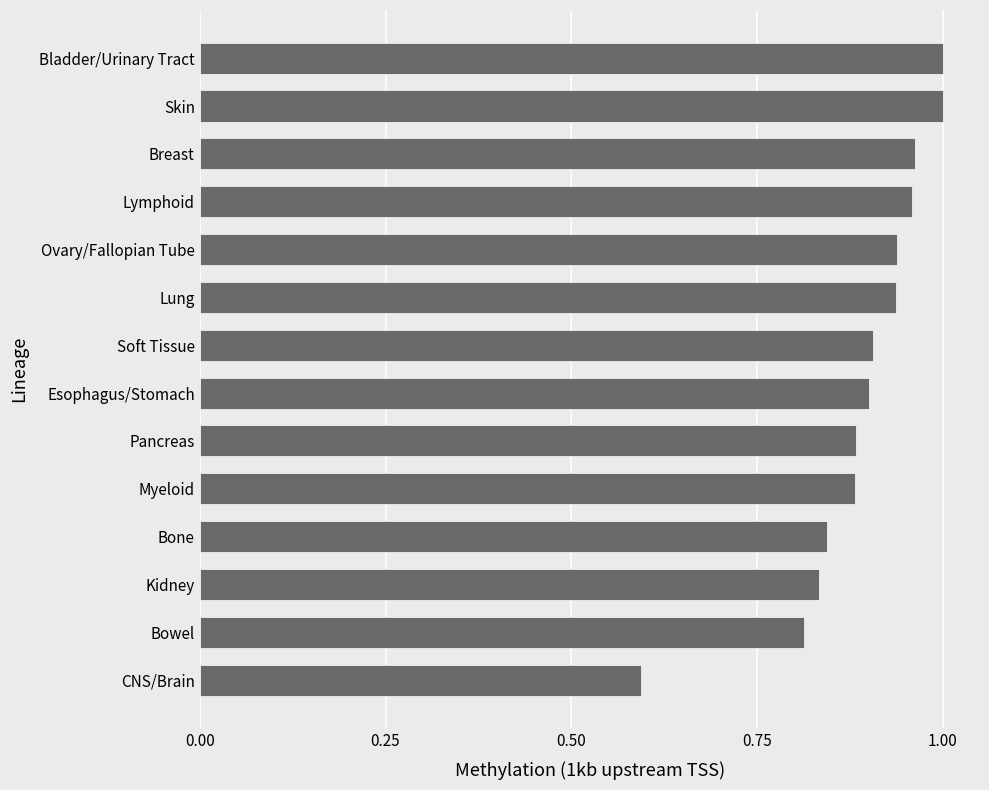

At which category does the chart reach its minimum across all series?

CNS/Brain